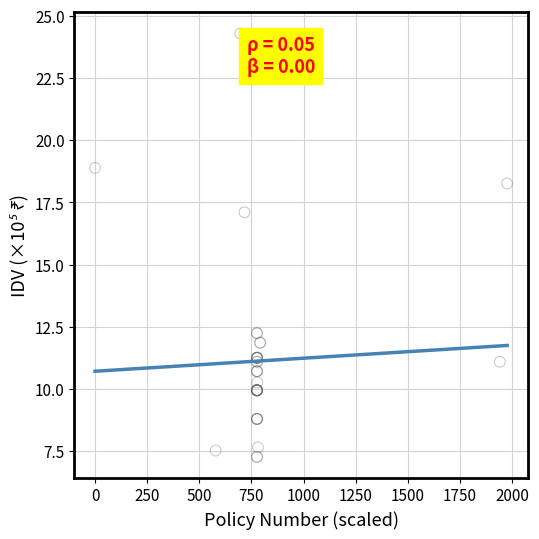

What Y value in the scatter plot is closest to 15?

17.1